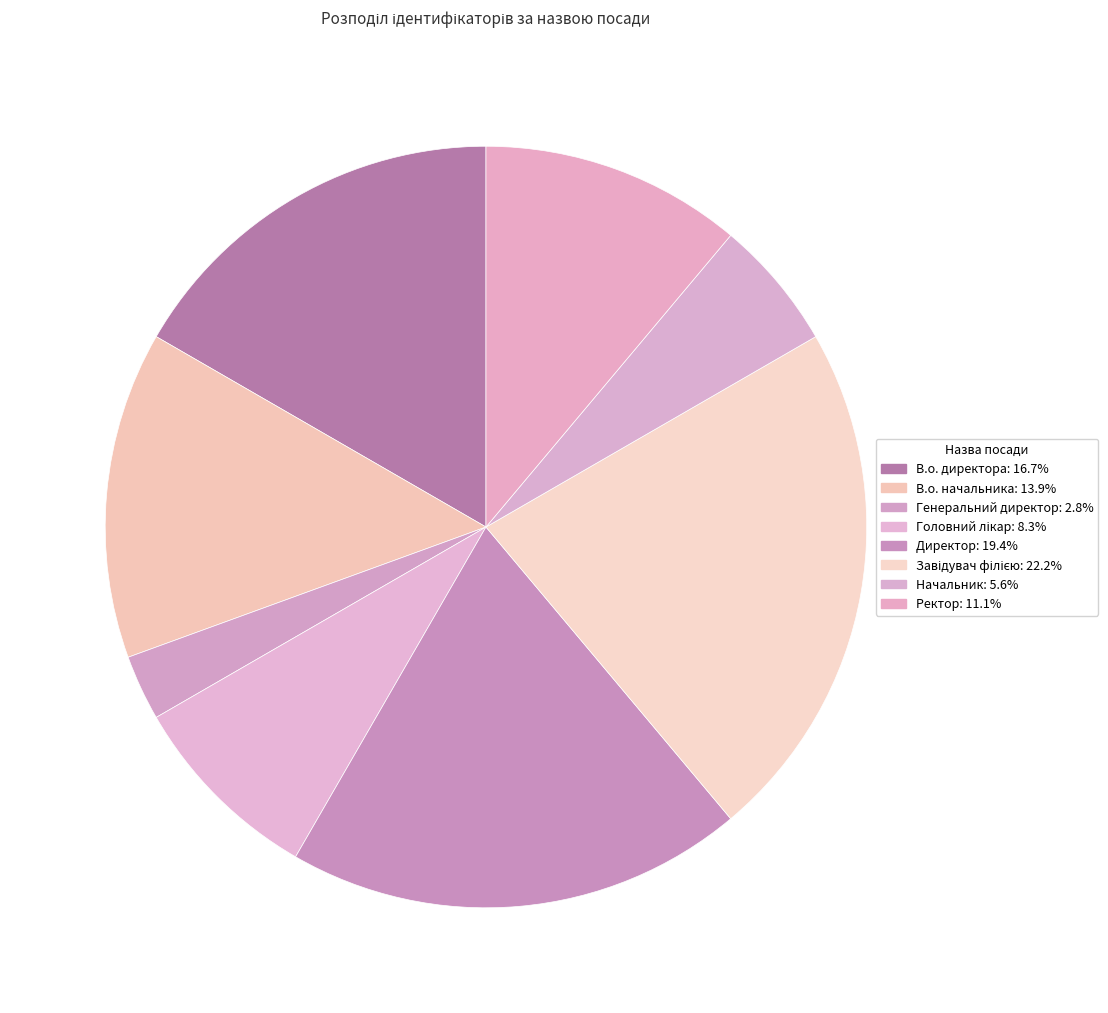

The Головний лікар slice represents 22% of the pie. True or false?

False